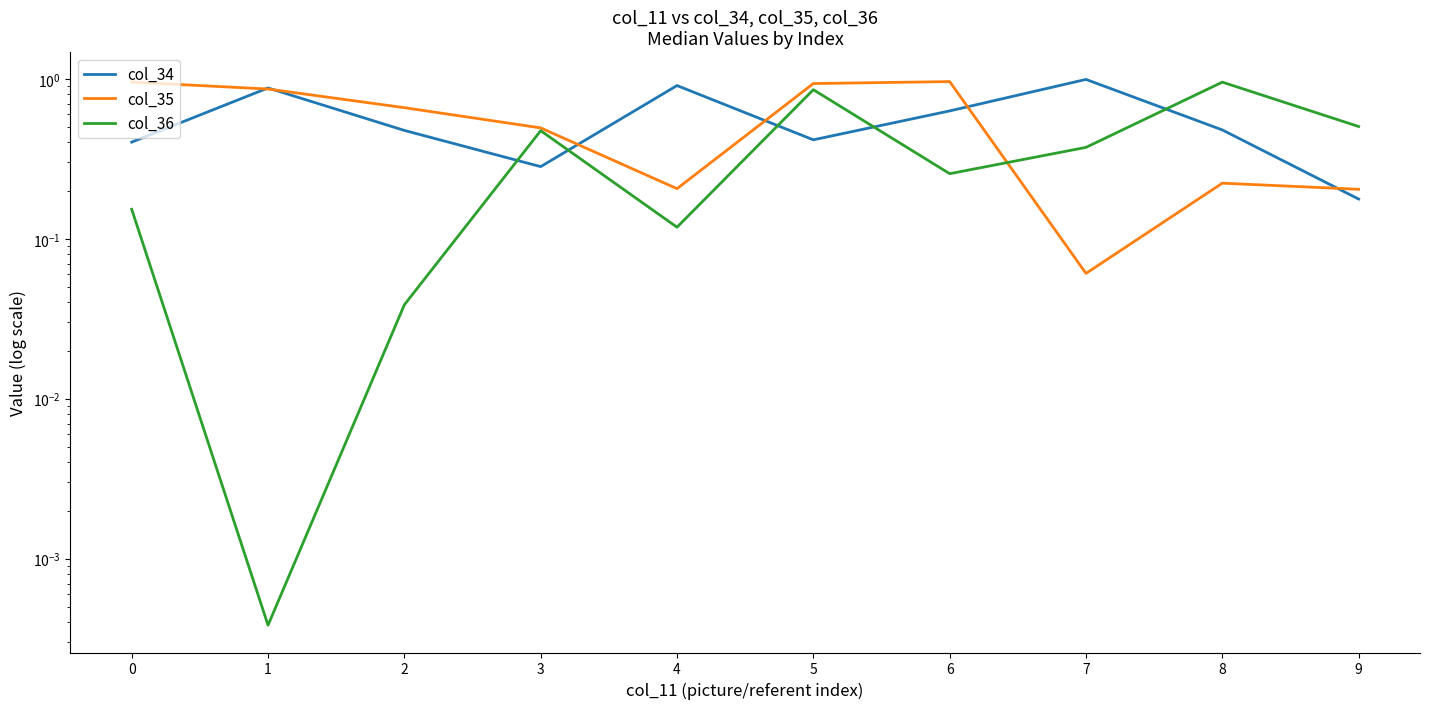

What is the difference between the col_34 values at 6 and 8?

0.2